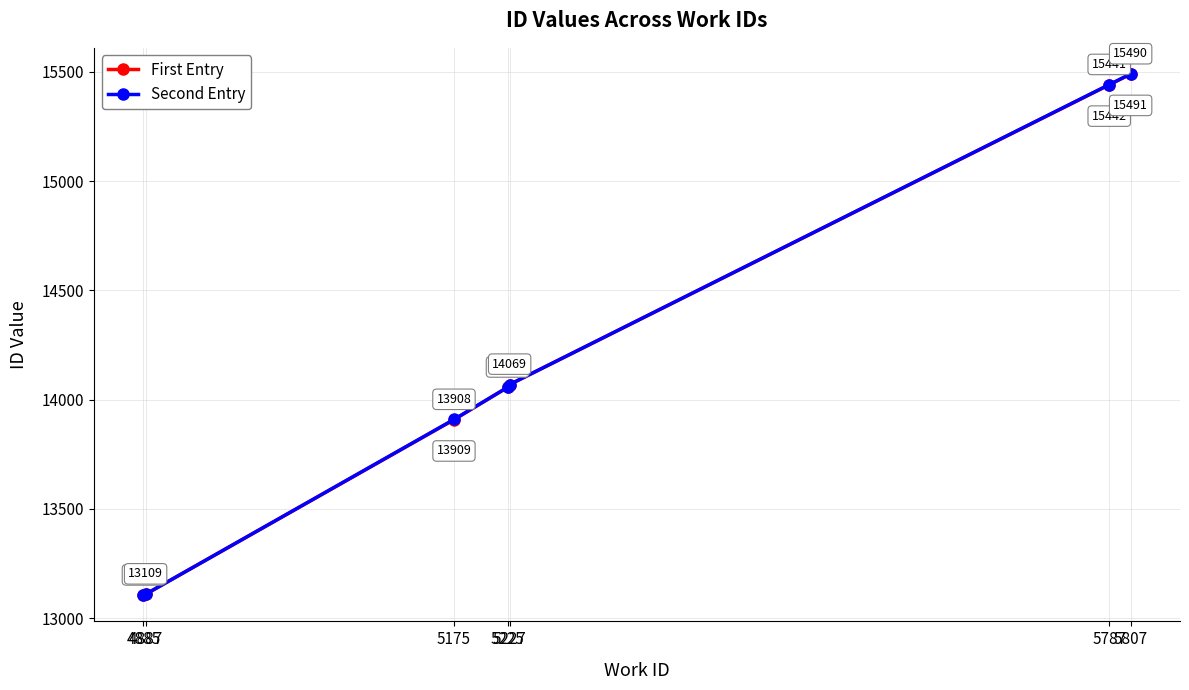

What is the difference between the Second Entry values at 5807 and 5175?

1582